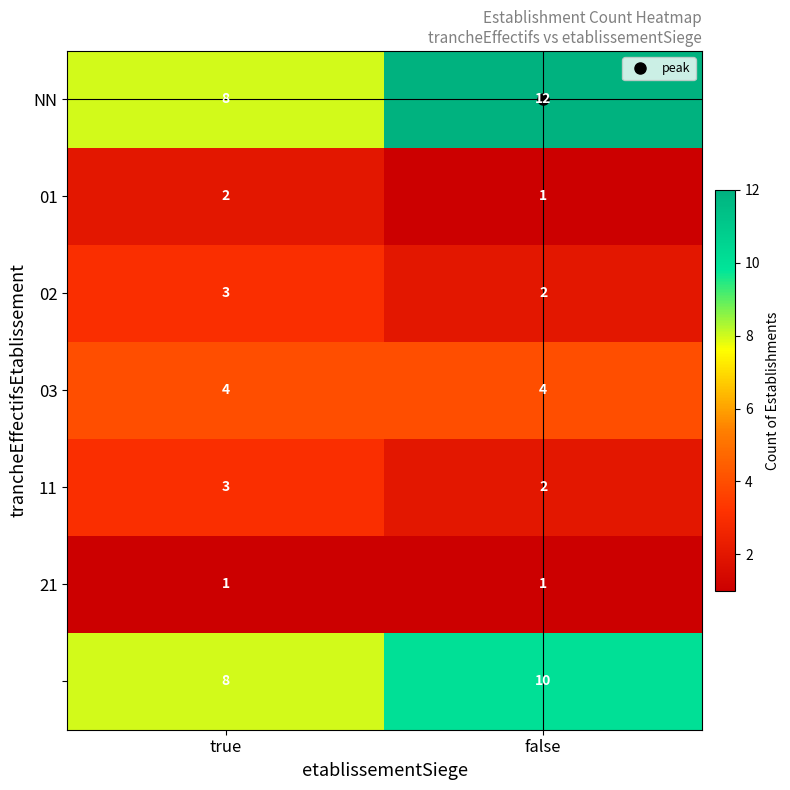

What is the difference between the highest and lowest values at true?

7